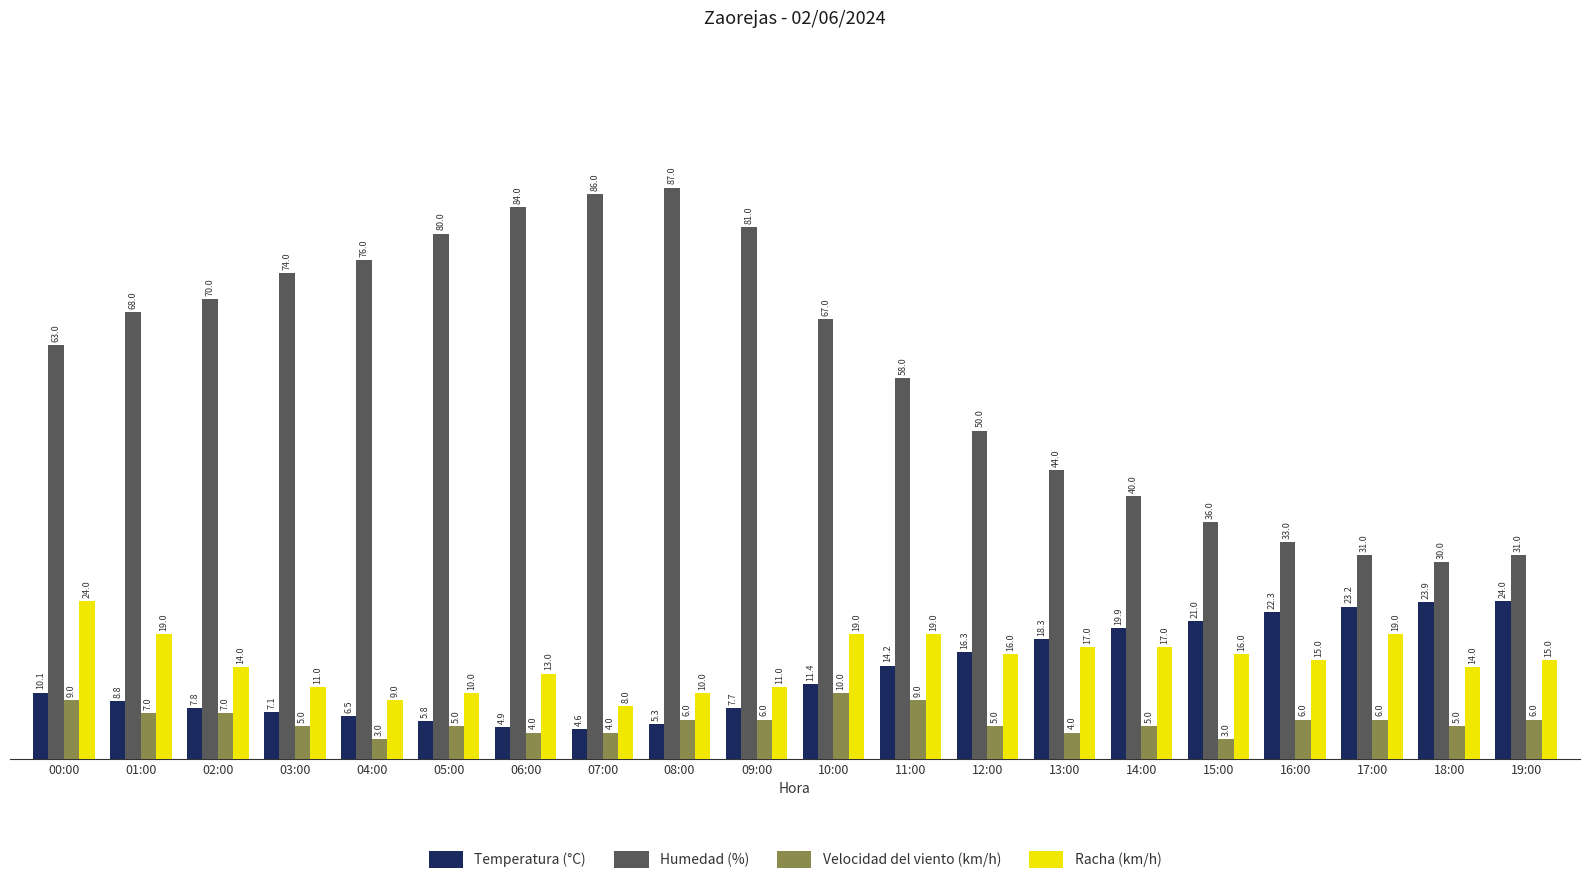

What is the spread (max minus min) of values at 12:00?

45.0